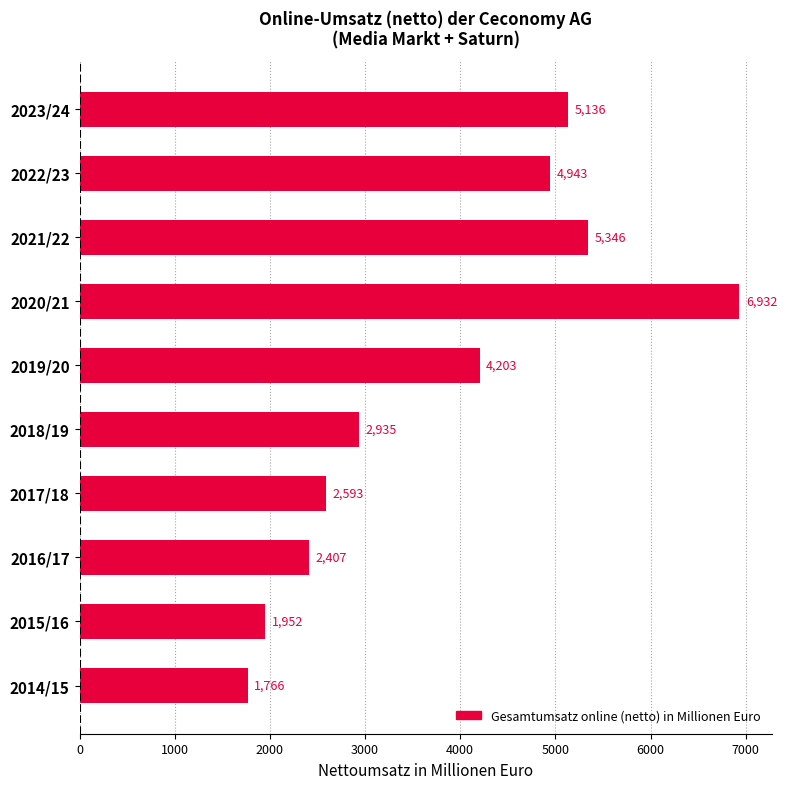

Between 2022/23 and 2019/20, which is larger?

2022/23